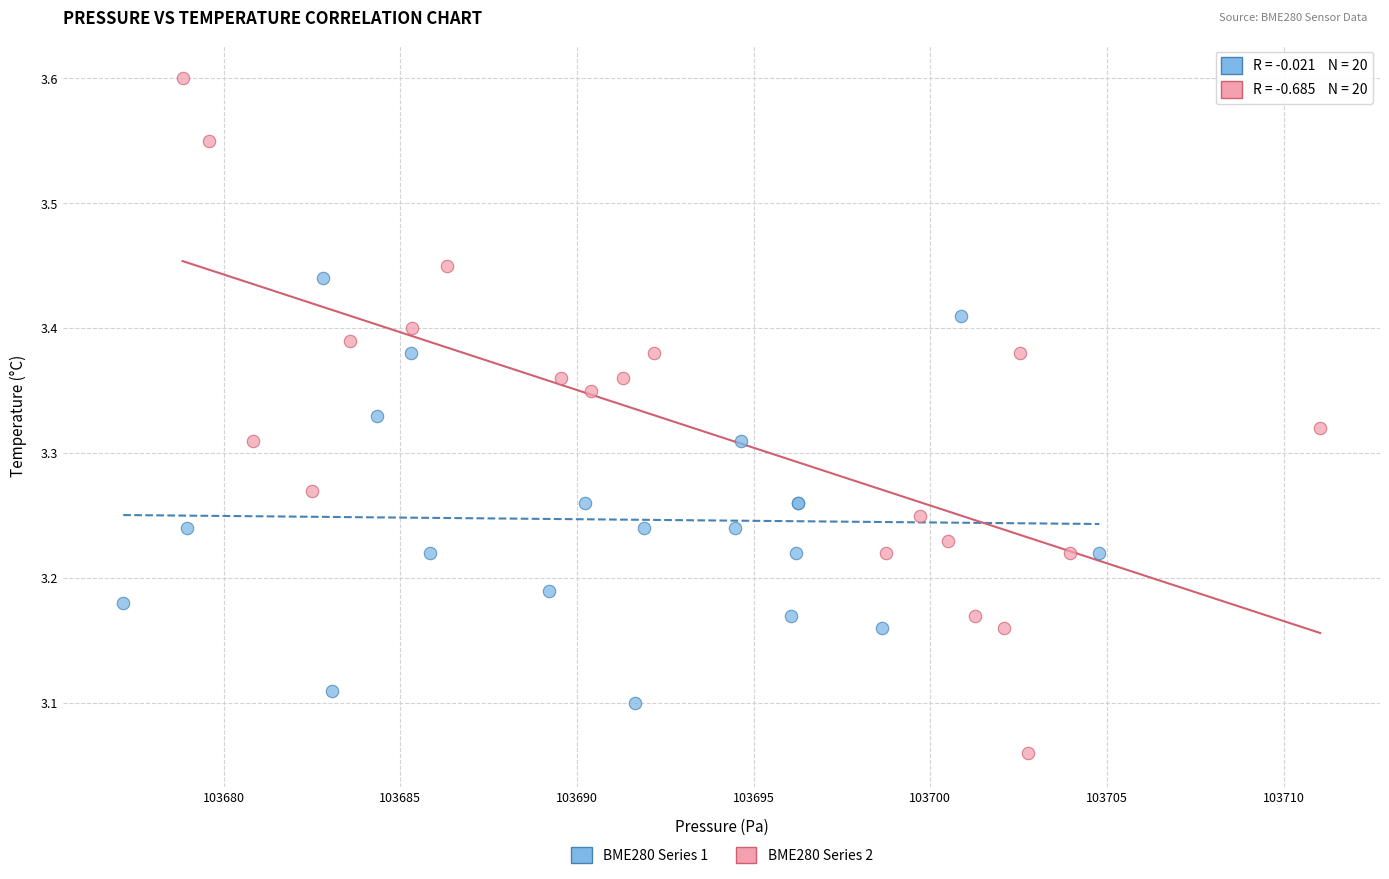

Which series contains the lowest Y value?

BME280 Series 2